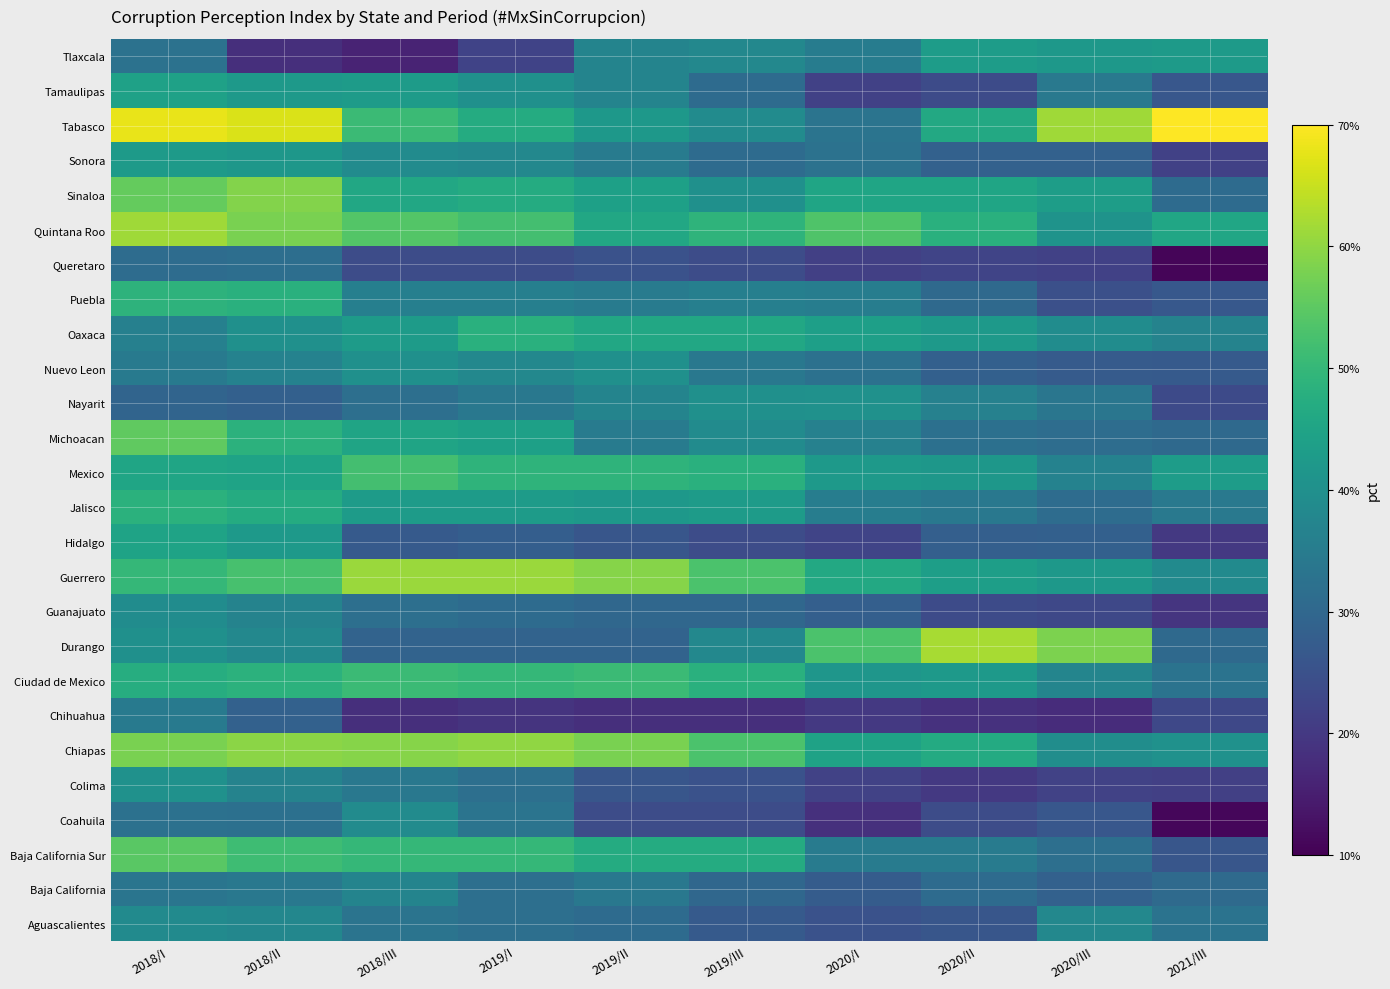

At how many categories does at least one series exceed 0?

10